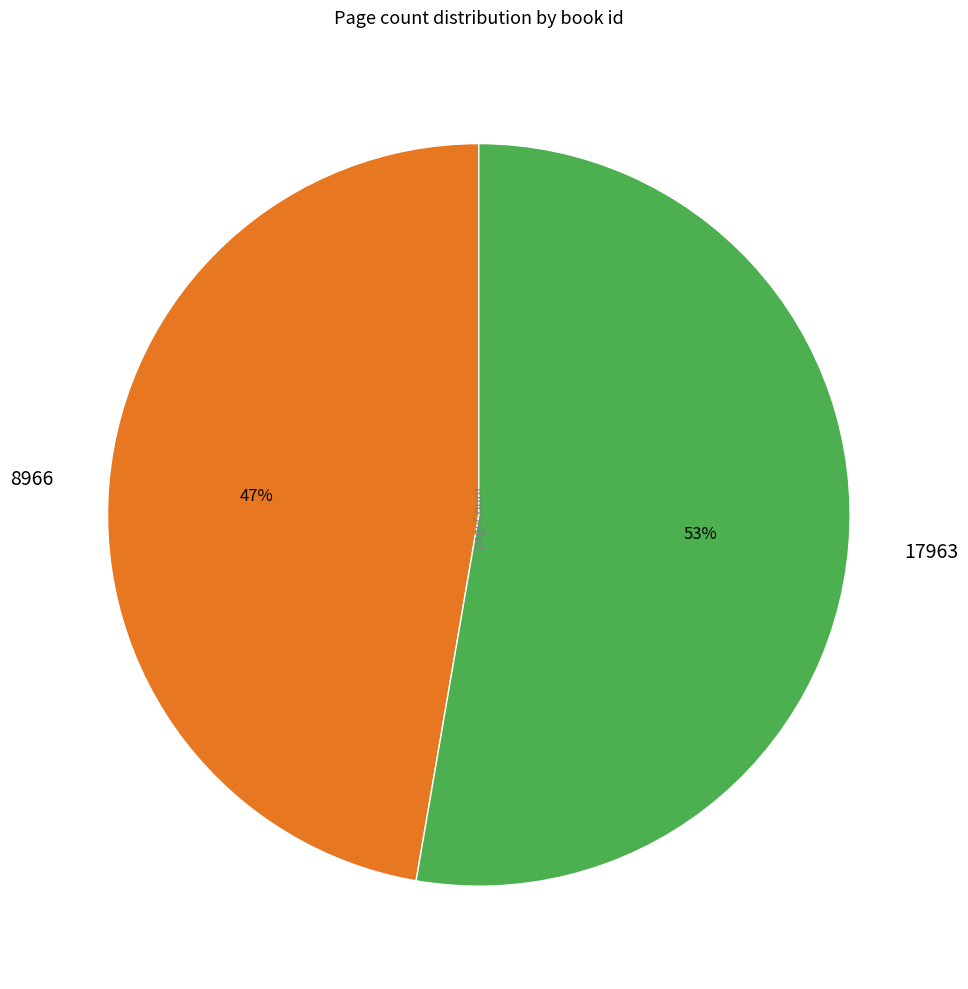

To the nearest percent, what is the combined percentage of 8966 and 17963?

100%